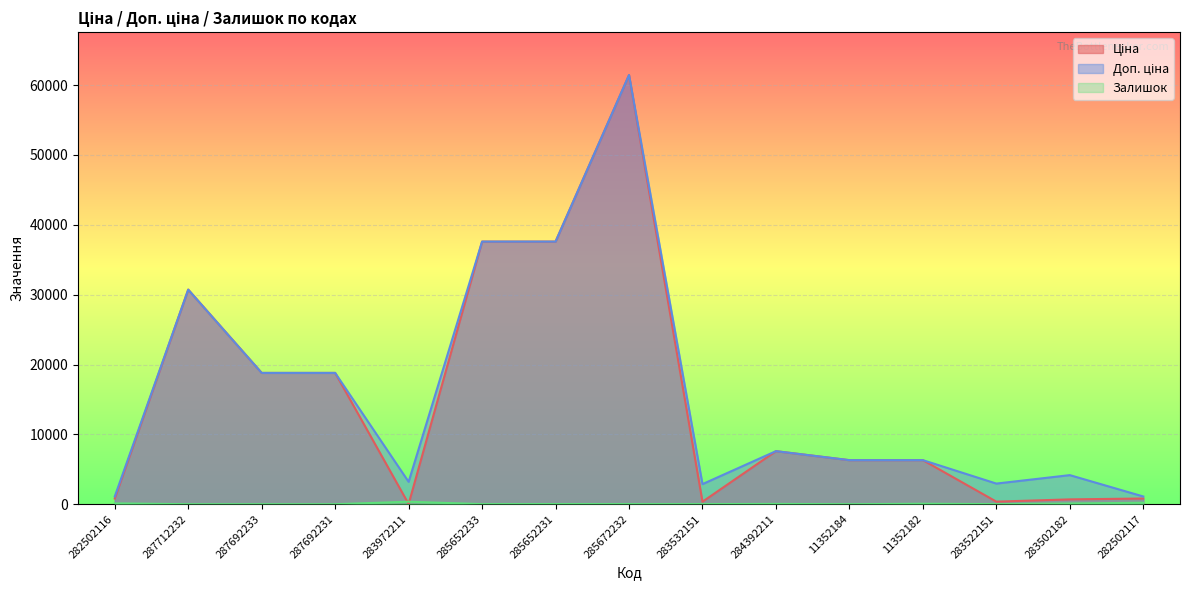

Is the value of Доп. ціна at 283522151 greater than the value of Залишок at 287692231?

Yes